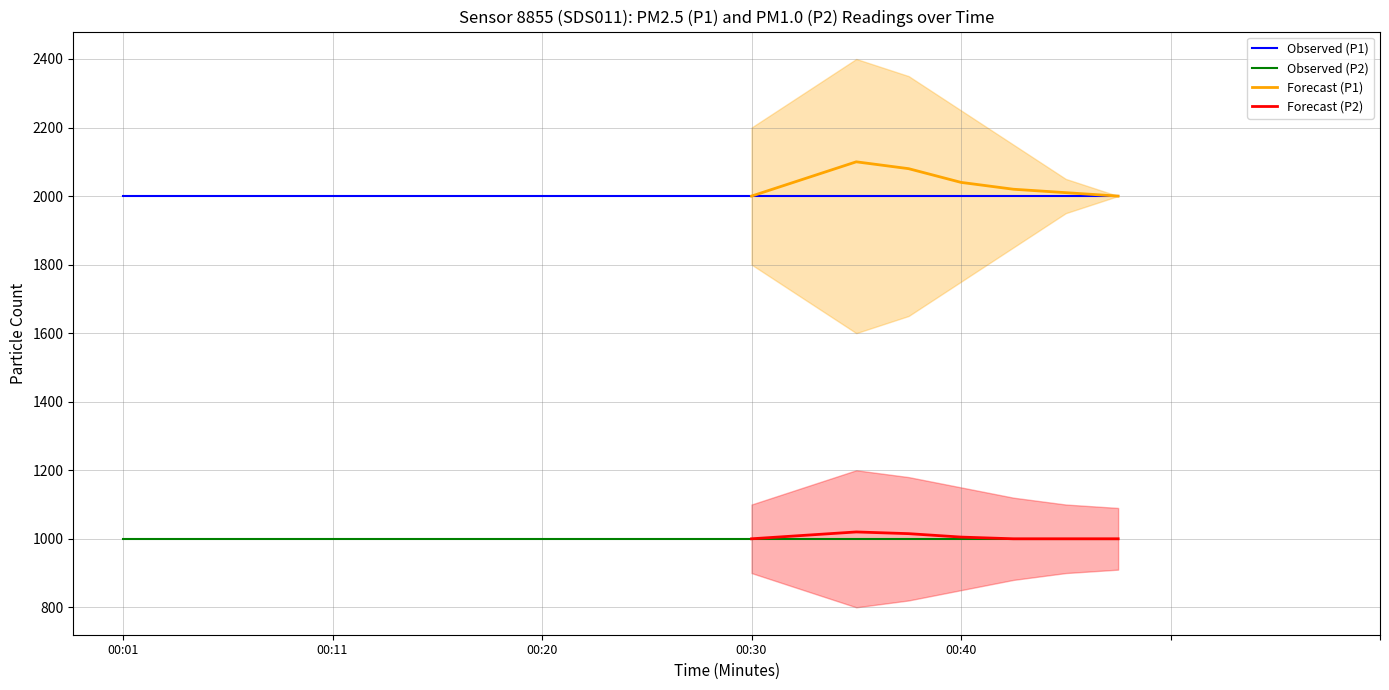

True or false: P1 has more than 2 points higher than both neighbors.

False